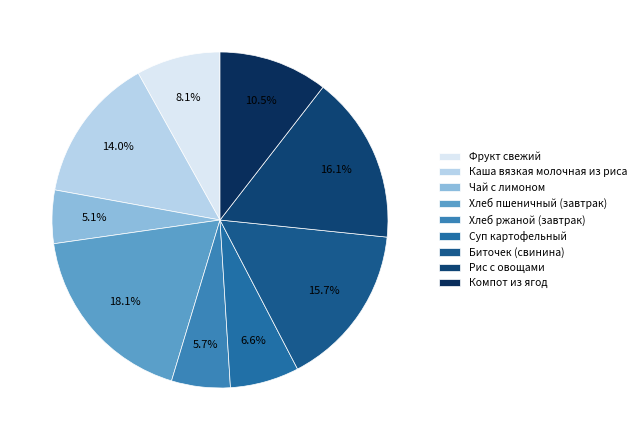

What portion of the pie excludes Фрукт свежий?

91.9%